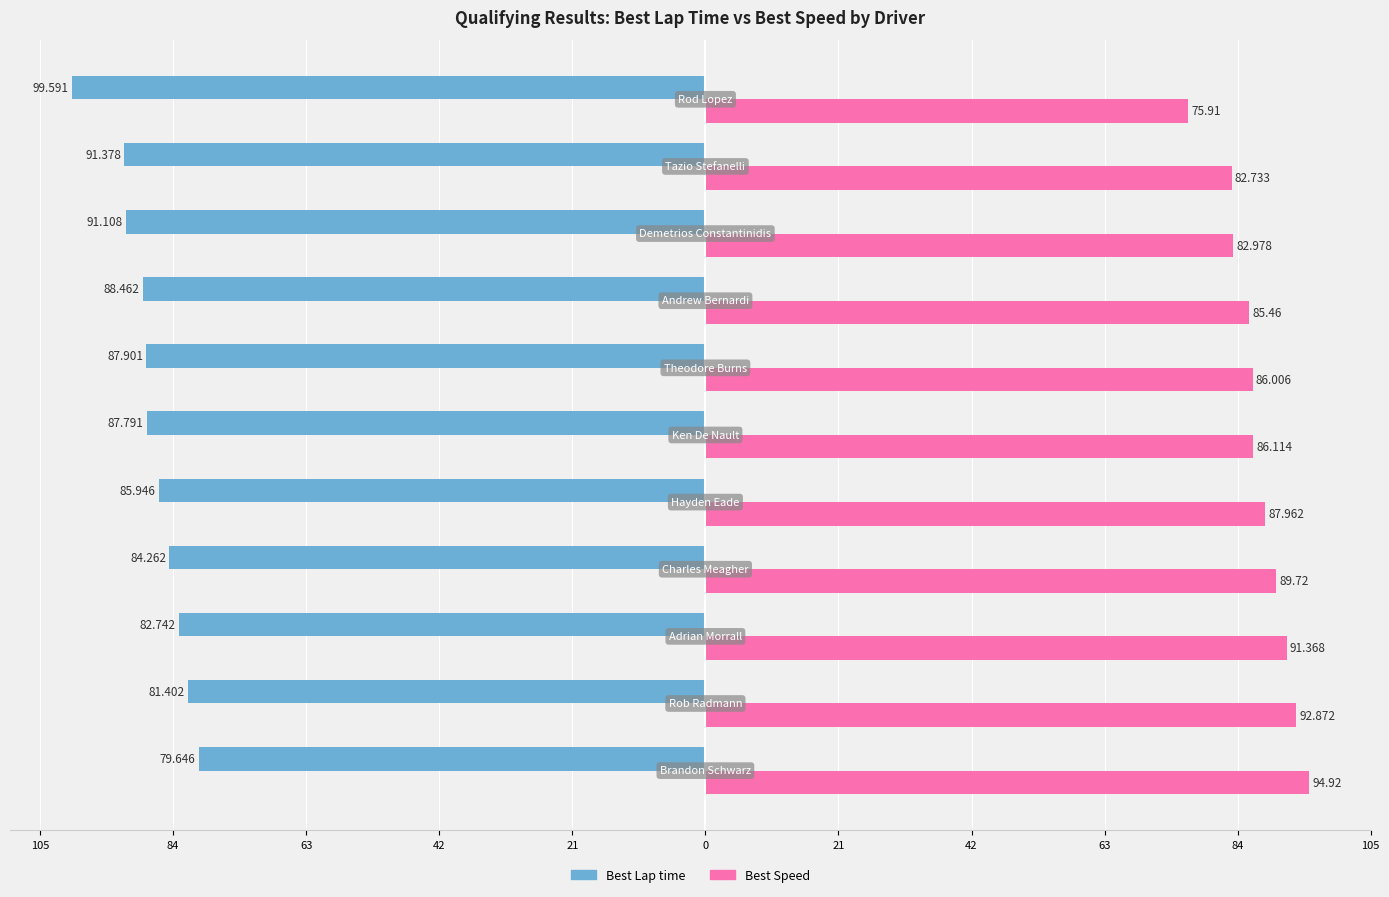

What are all the series names shown in the legend?

Best Lap time, Best Speed